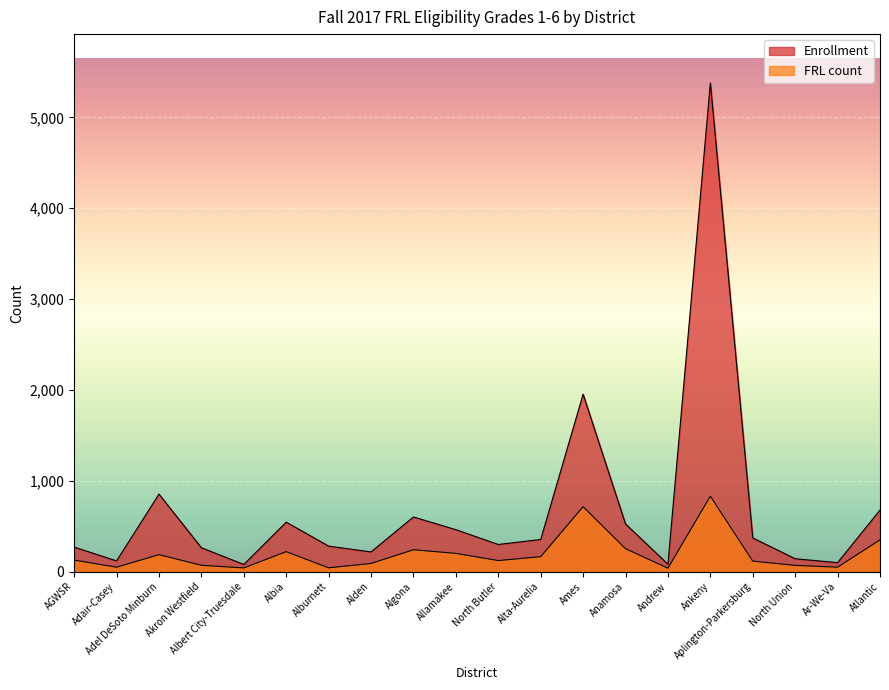

What is the highest value of the Enrollment series?

5380